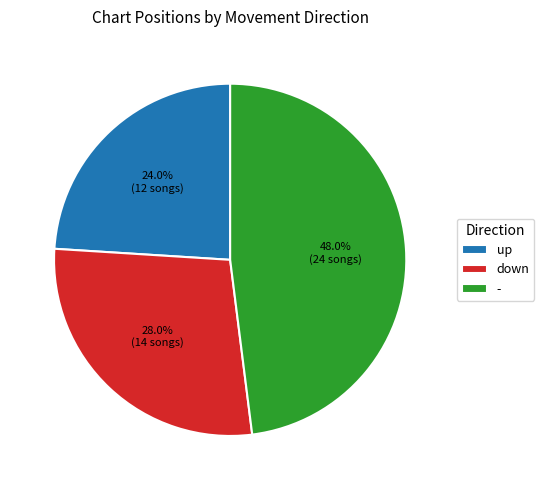

True or false: - accounts for 48% of the total.

True